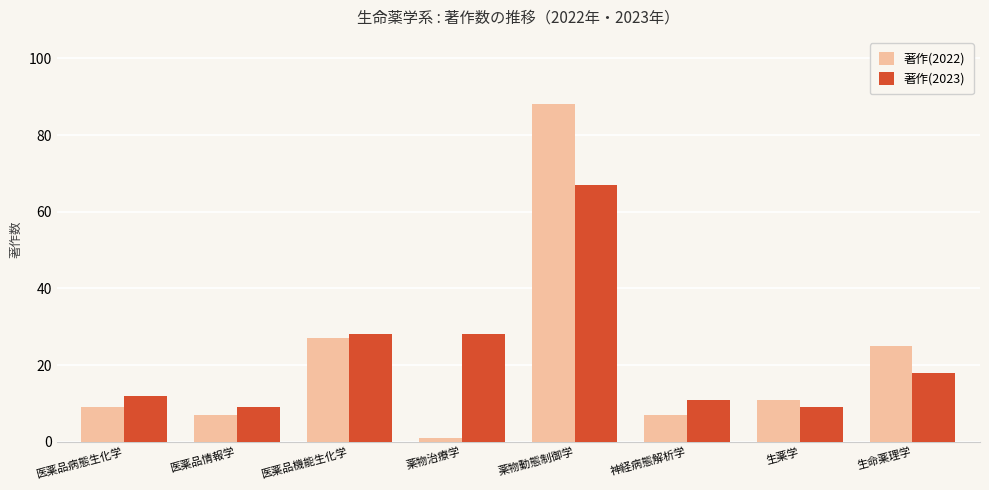

Which series has the largest total across all categories?

著作(2023)